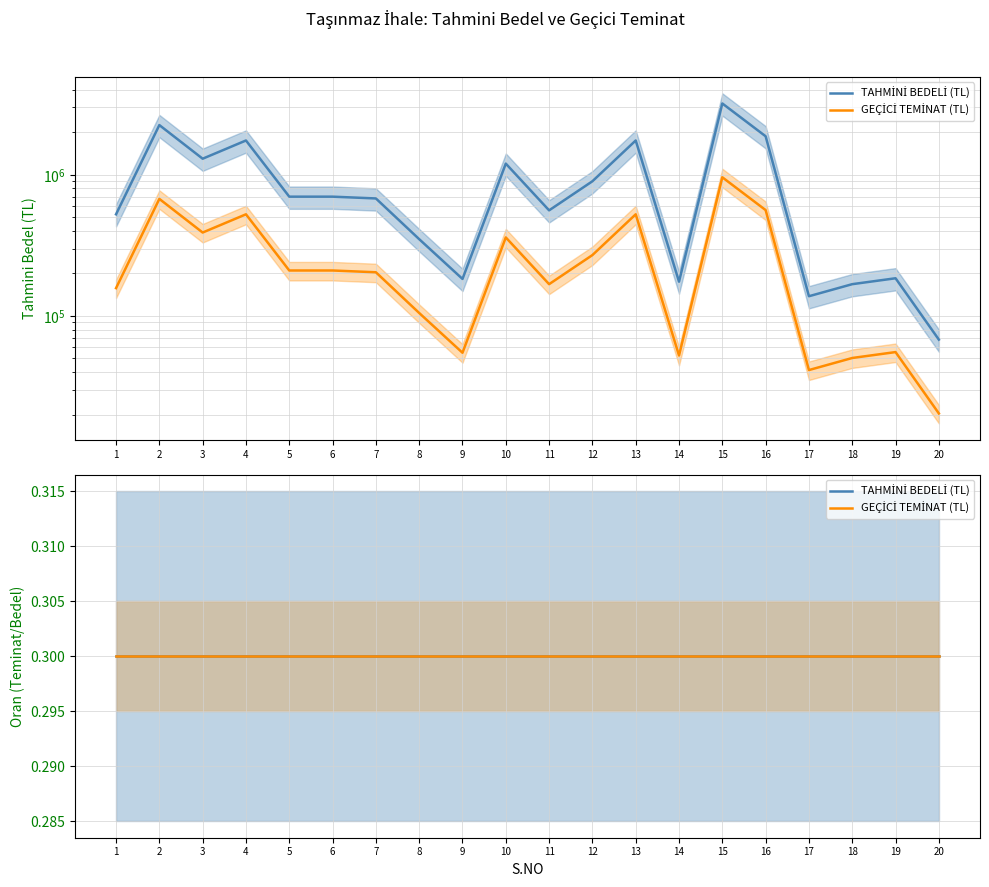

What is the sum of the GEÇİCİ TEMİNAT (TL) values at 11 and 14?

220500